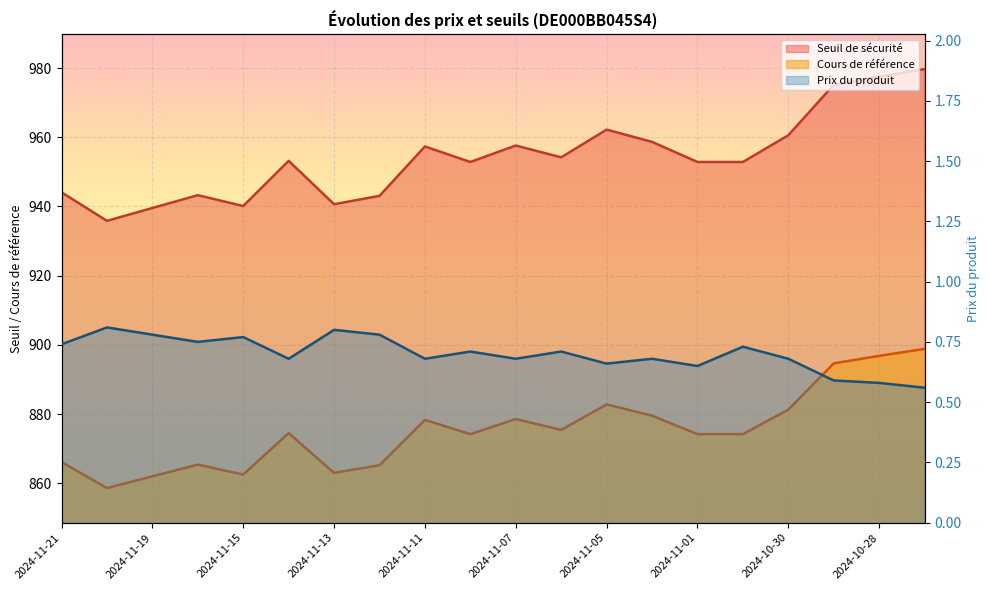

True or false: Seuil de sécurité and Prix du produit intersect in this chart.

False